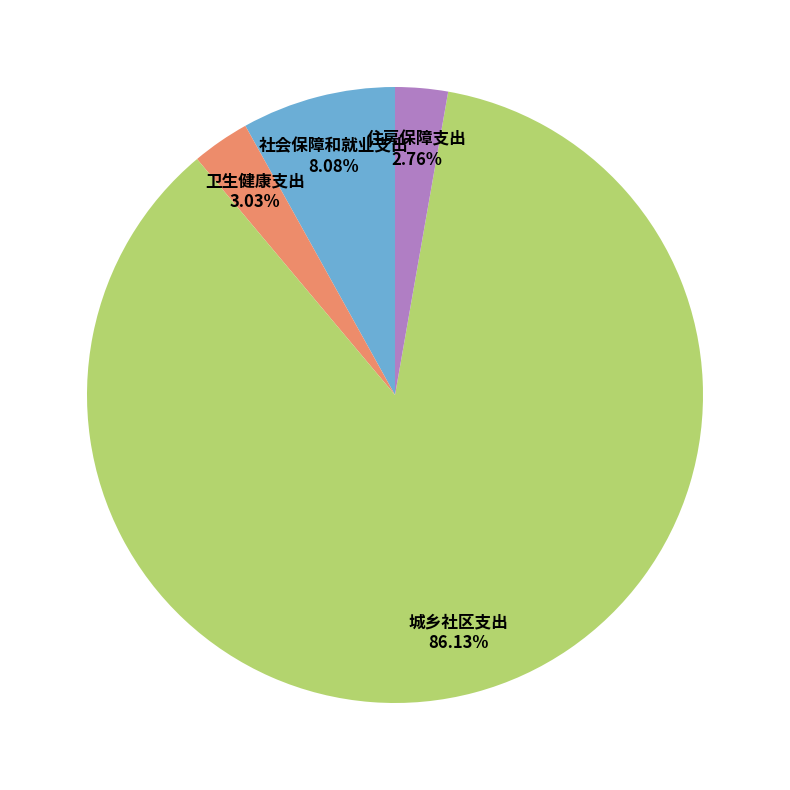

Is there any slice that represents more than half of the pie?

Yes